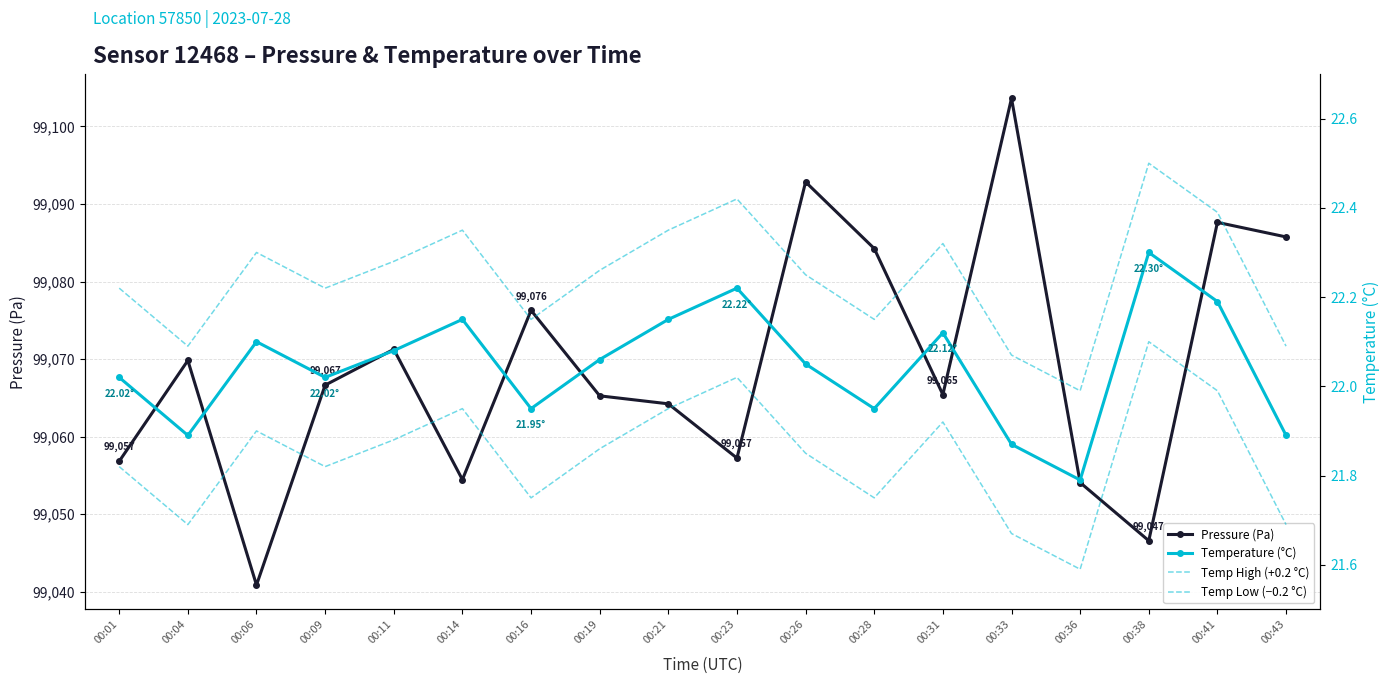

Rank the series at 00:06 from highest to lowest value.

Pressure (Pa), Temp High (+0.2 °C), Temperature (°C), Temp Low (−0.2 °C)